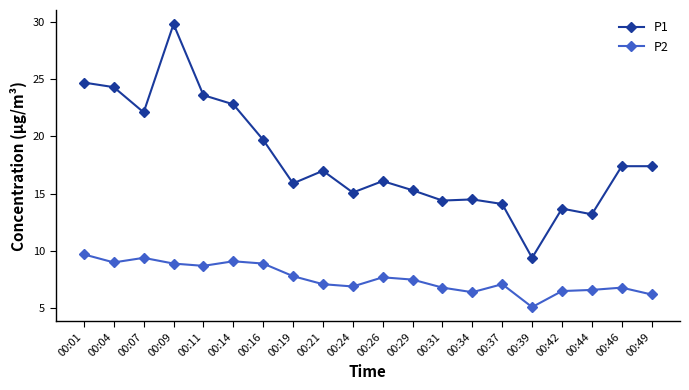

What is the minimum value shown in the chart?

5.1